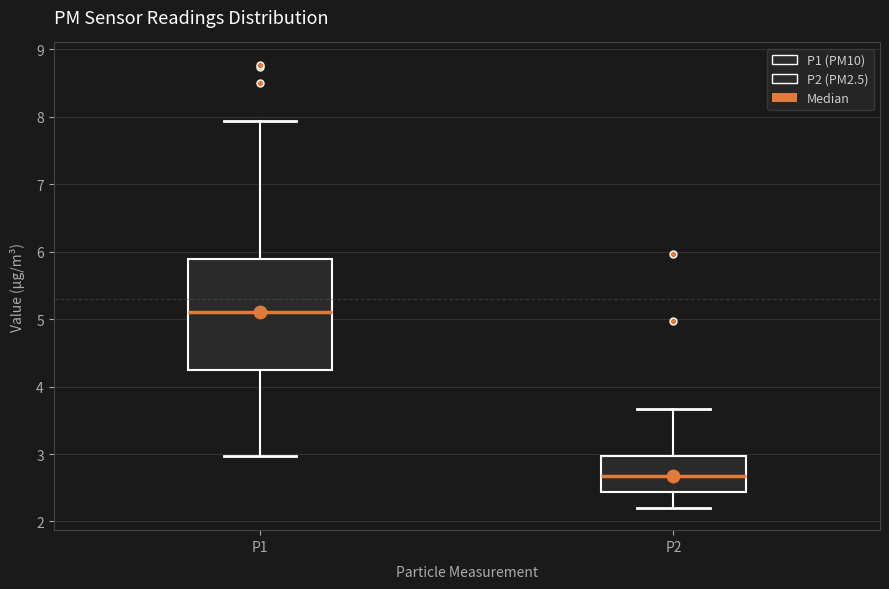

Where does the lower whisker of the box for P2 end on the y-axis? The values are not printed on the chart, so give them approximately, as read against the axis.

2.2